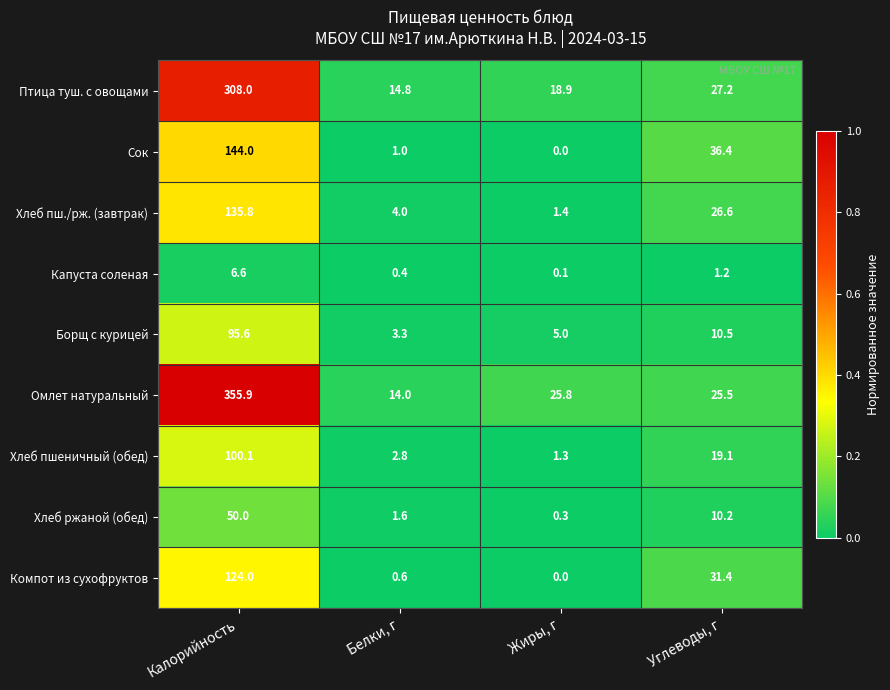

What is the spread (max minus min) of values at Углеводы, г?

35.2